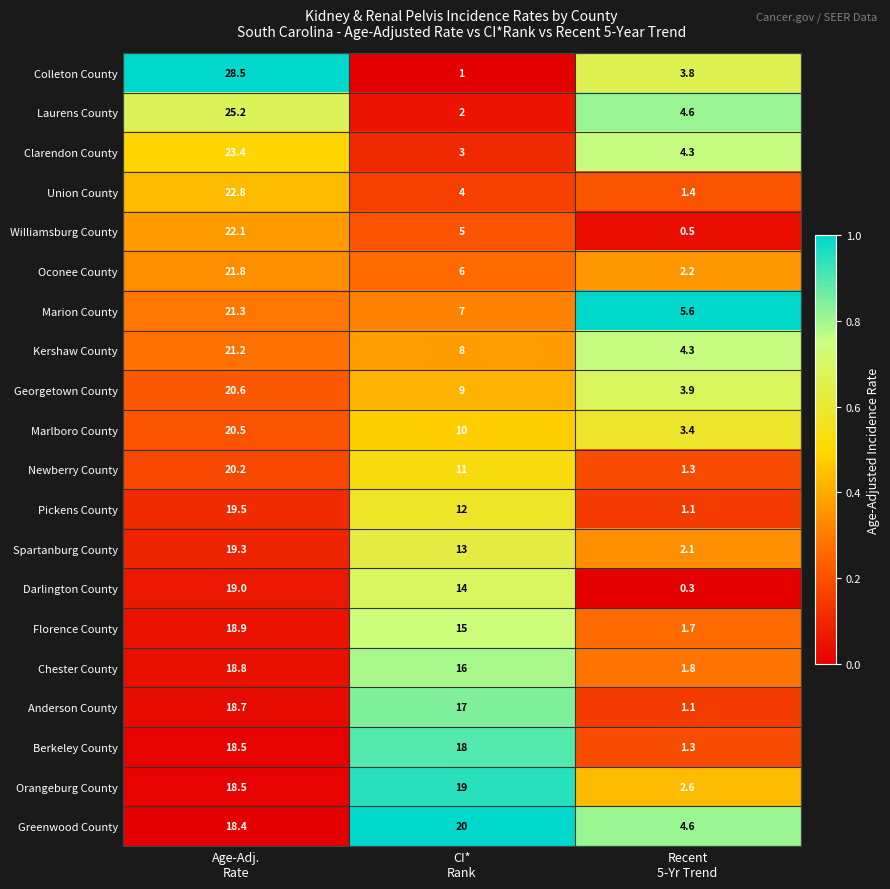

At how many categories does at least one series exceed 0?

3